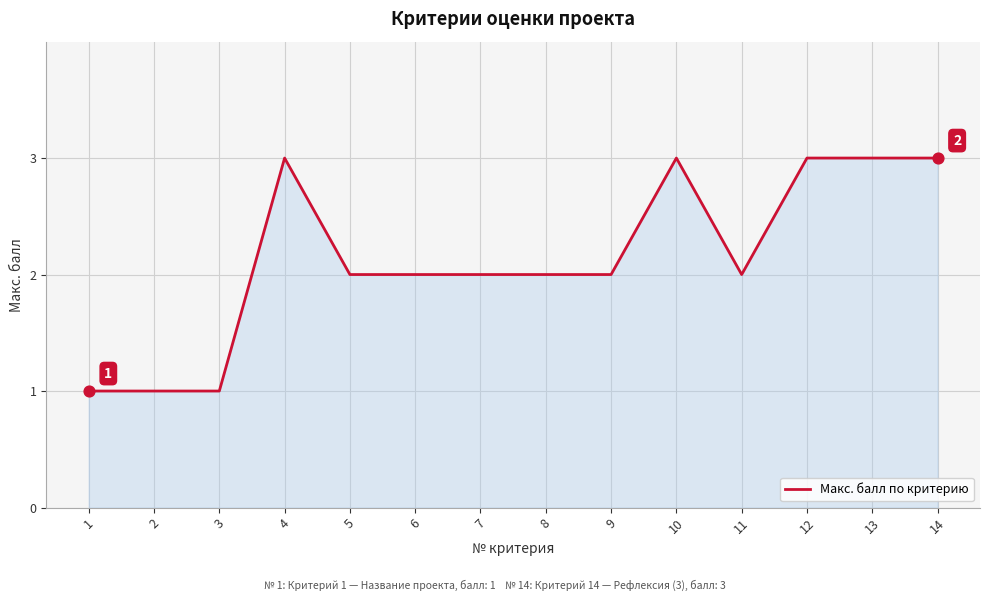

What is the change in value from 2 to 8?

+1